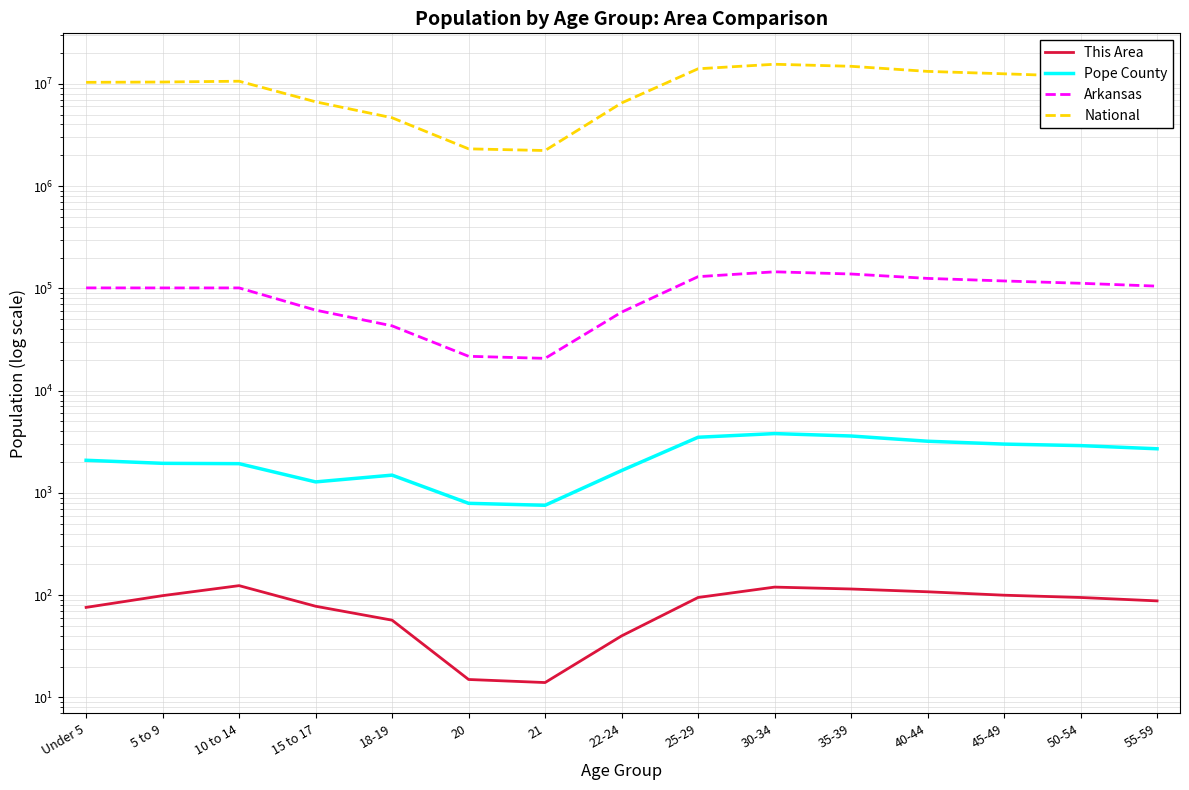

Reading right to left, extract all data points from this chart.

This Area: 55-59=88	50-54=95	45-49=100	40-44=108	35-39=115	30-34=120	25-29=95	22-24=40	21=14	20=15	18-19=57	15 to 17=78	10 to 14=124	5 to 9=99	Under 5=76
Pope County: 55-59=2700	50-54=2900	45-49=3000	40-44=3200	35-39=3600	30-34=3800	25-29=3500	22-24=1654	21=757	20=791	18-19=1492	15 to 17=1281	10 to 14=1931	5 to 9=1946	Under 5=2084
Arkansas: 55-59=105000	50-54=112000	45-49=118000	40-44=125000	35-39=138000	30-34=145000	25-29=130000	22-24=58486	21=20666	20=21649	18-19=42958	15 to 17=61220	10 to 14=100896	5 to 9=100871	Under 5=100950
National: 55-59=11000000	50-54=11800000	45-49=12500000	40-44=13200000	35-39=14800000	30-34=15500000	25-29=14000000	22-24=6482659	21=2223198	20=2308319	18-19=4647457	15 to 17=6656209	10 to 14=10579862	5 to 9=10389638	Under 5=10319427